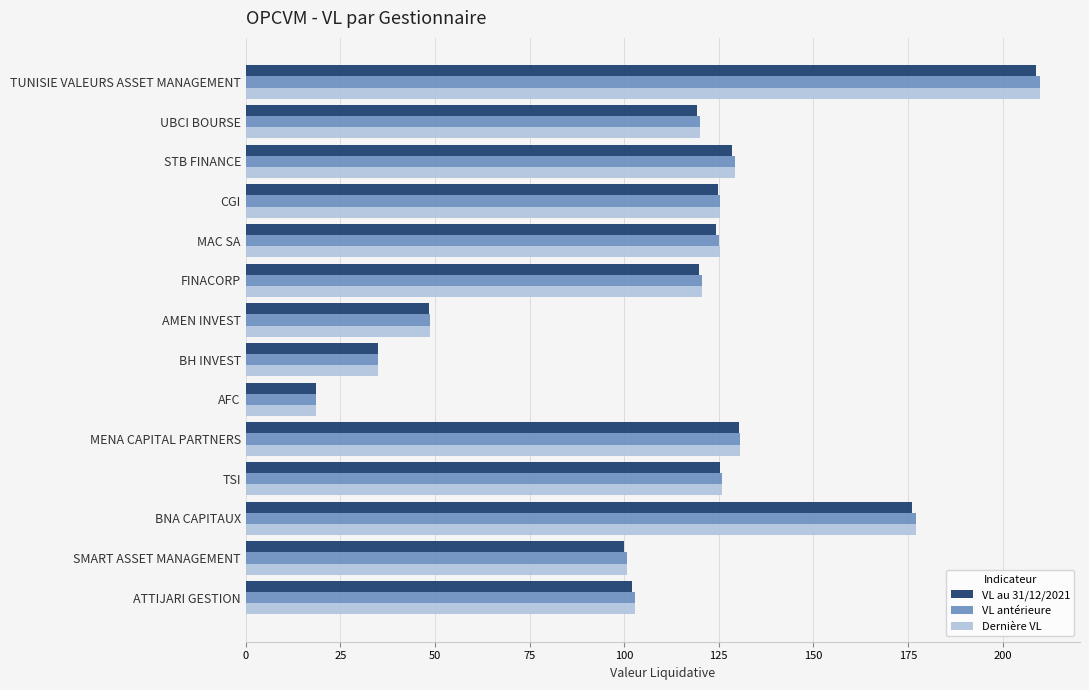

Between TUNISIE VALEURS ASSET MANAGEMENT and MAC SA, which series saw the biggest shift?

Dernière VL